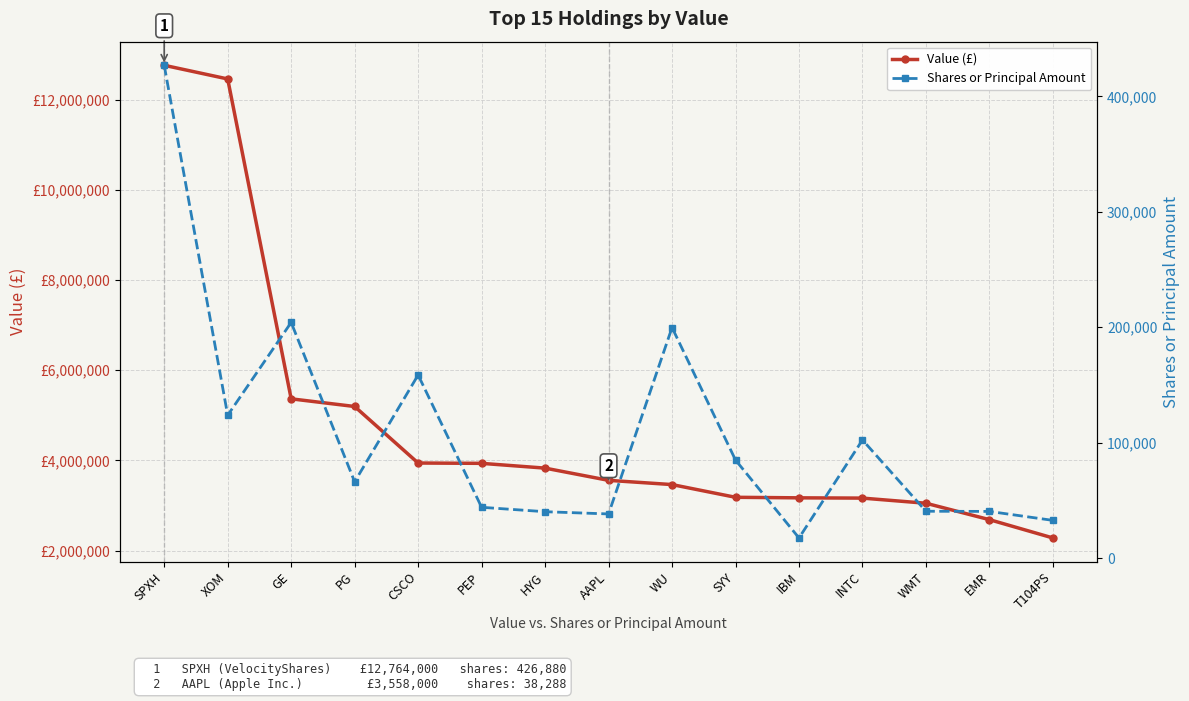

How many data points in Shares or Principal Amount are above 66121?

7